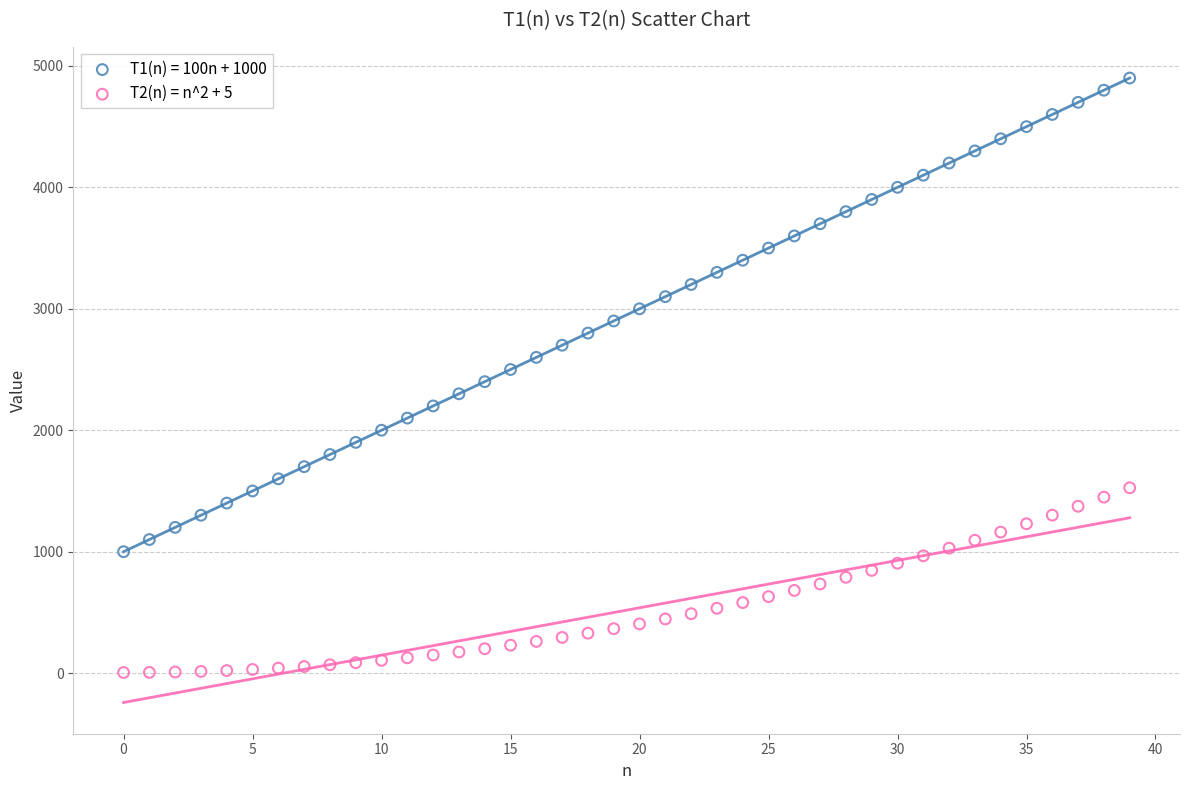

Which series contains the highest Y value?

T1(n) = 100n + 1000